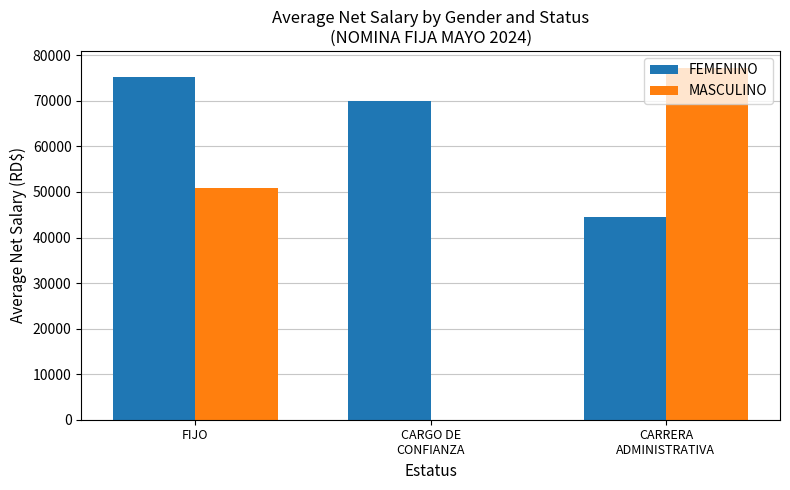

How many positive values does the MASCULINO series have?

2